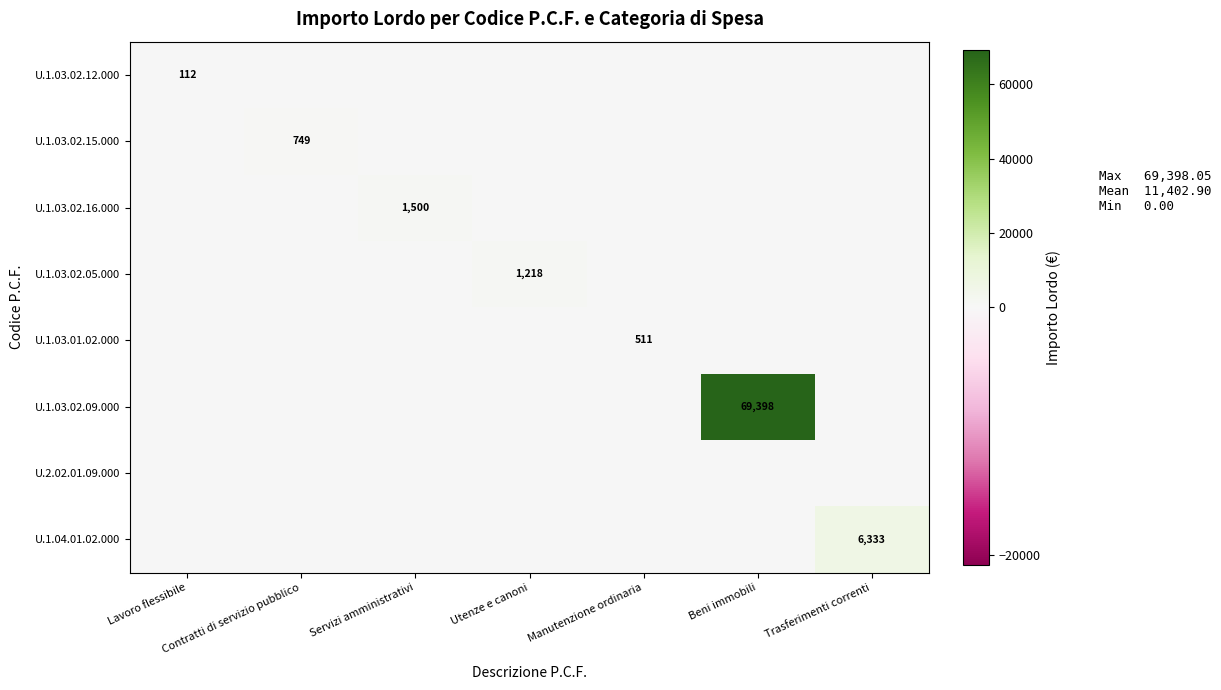

The U.1.03.02.12.000 series shows 46 at Lavoro flessibile. True or false?

False